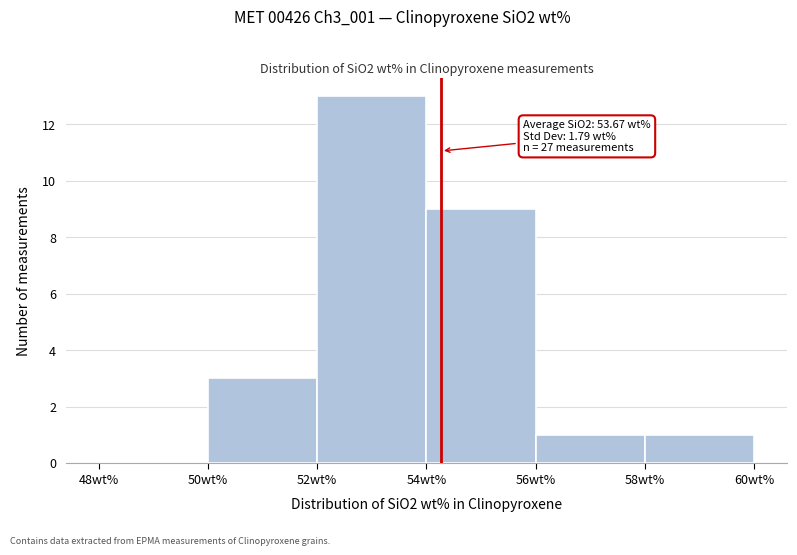

Over which range of the x-axis is the bar tallest?

52 to 54